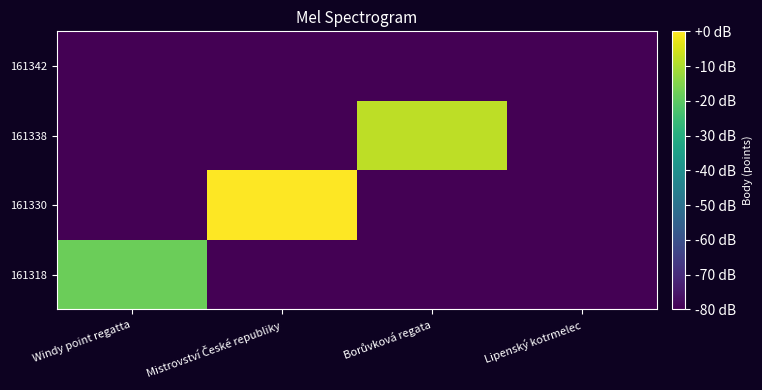

At which category is the sum across all series the highest?

Mistrovství České republiky